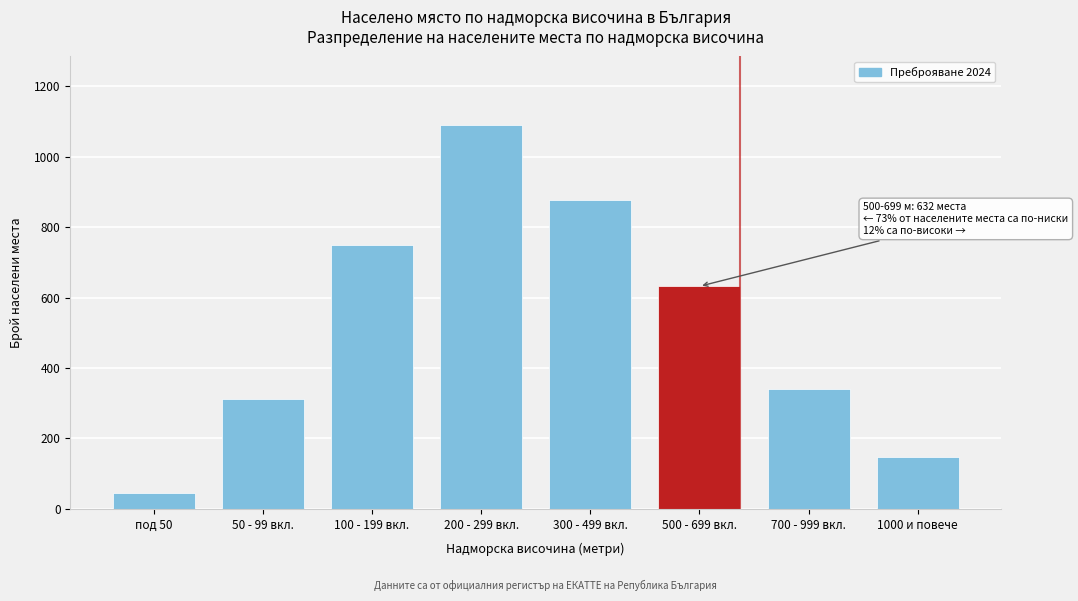

Reading right to left, extract all data points from this chart.

1000 и повече=147	700 - 999 вкл.=341	500 - 699 вкл.=632	300 - 499 вкл.=876	200 - 299 вкл.=1089	100 - 199 вкл.=748	50 - 99 вкл.=312	под 50=45